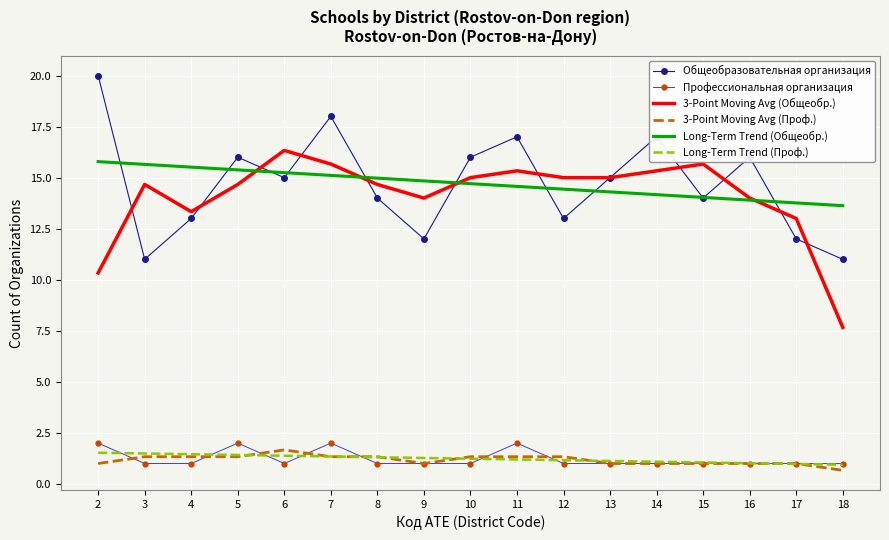

Is it true that Профессиональная организация equals 1.0 at 18?

True